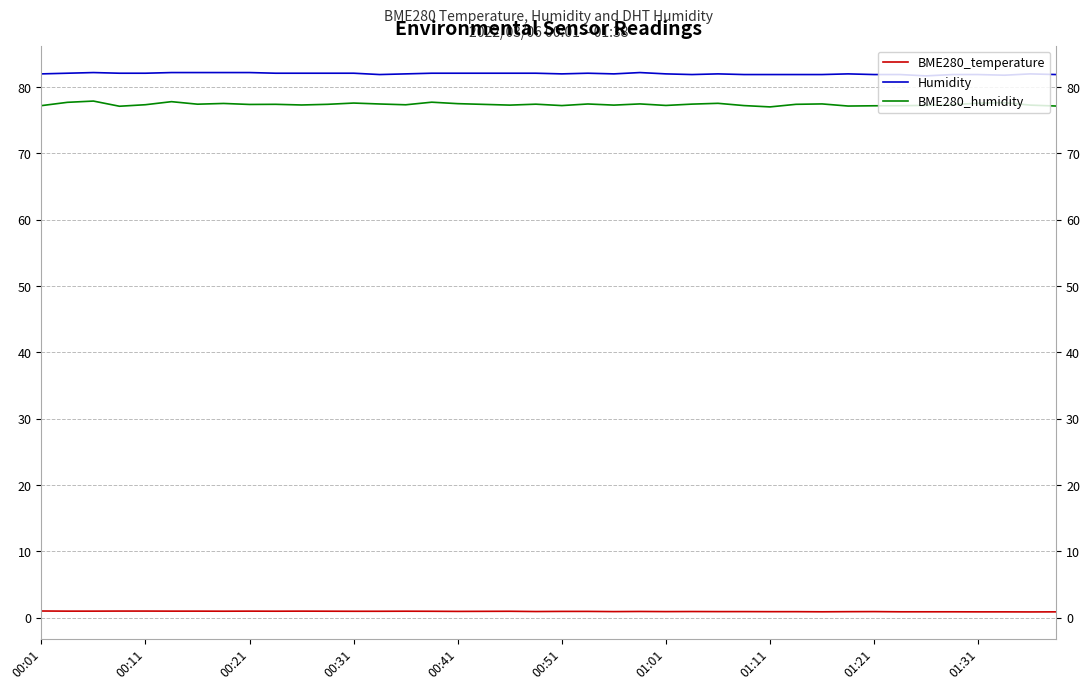

Which series has the largest range (max minus min)?

BME280_humidity